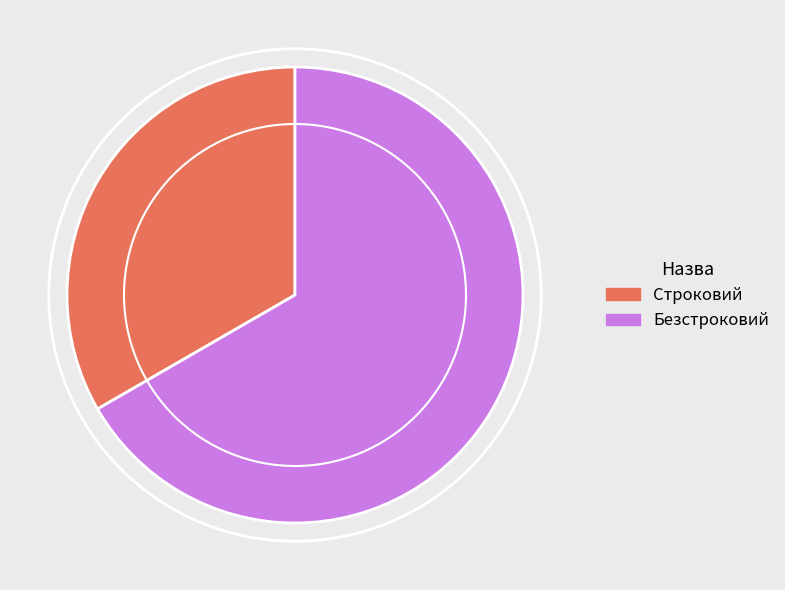

True or false: Безстроковий accounts for 61% of the total.

False